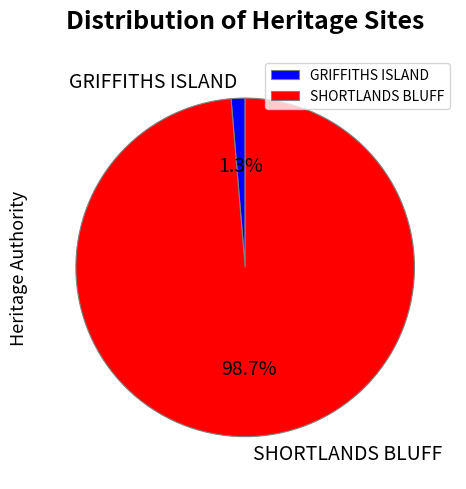

What percentage is the GRIFFITHS ISLAND slice, to the nearest percent?

1%